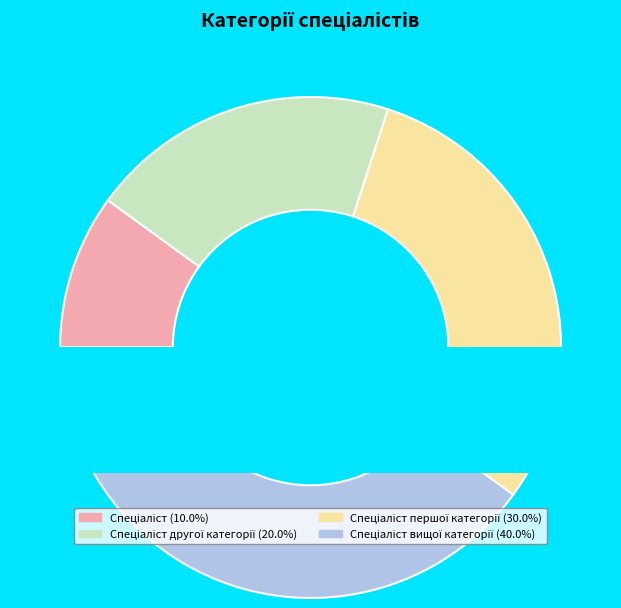

What percentage is the Спеціаліст slice, to the nearest percent?

10%